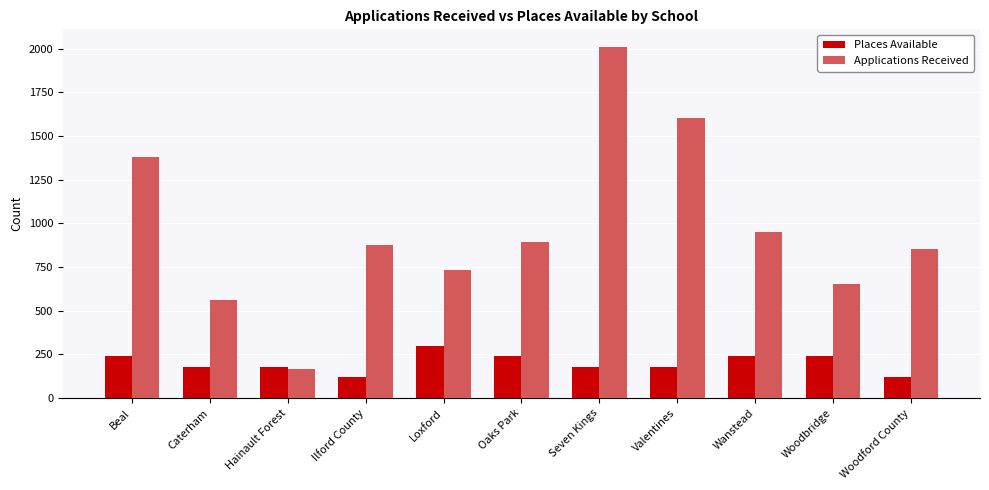

Is the value of Applications Received at Beal greater than the value of Places Available at Woodbridge?

Yes